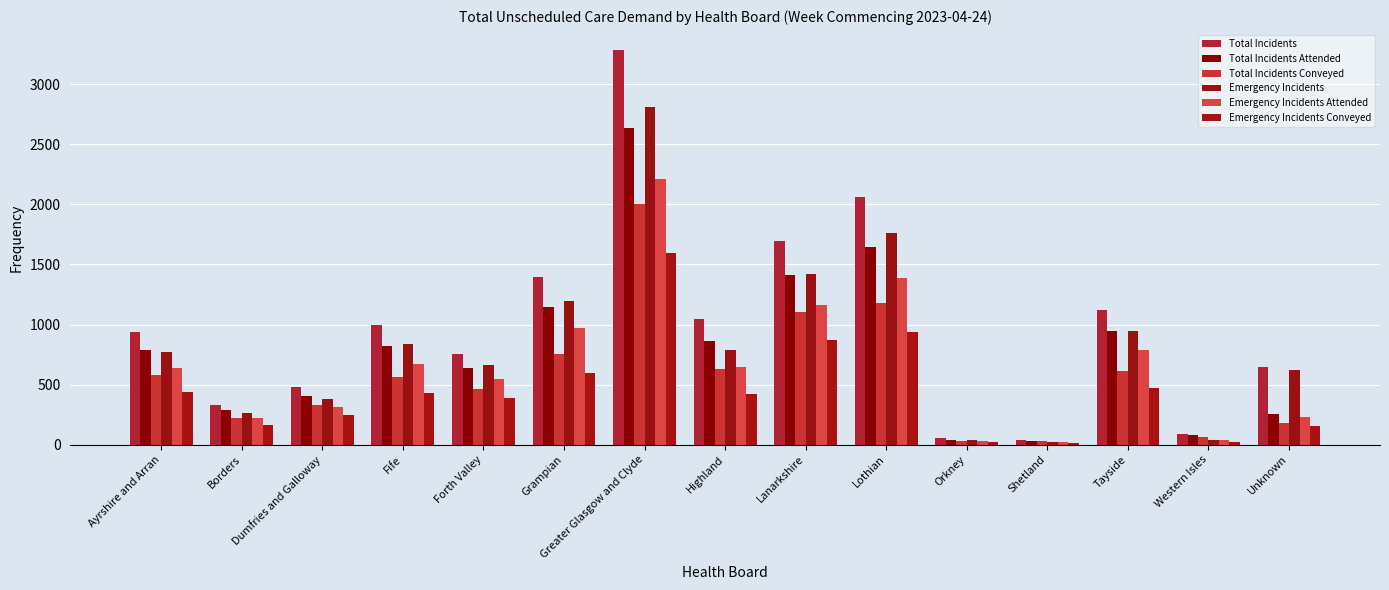

Which series has the largest total across all categories?

Total Incidents